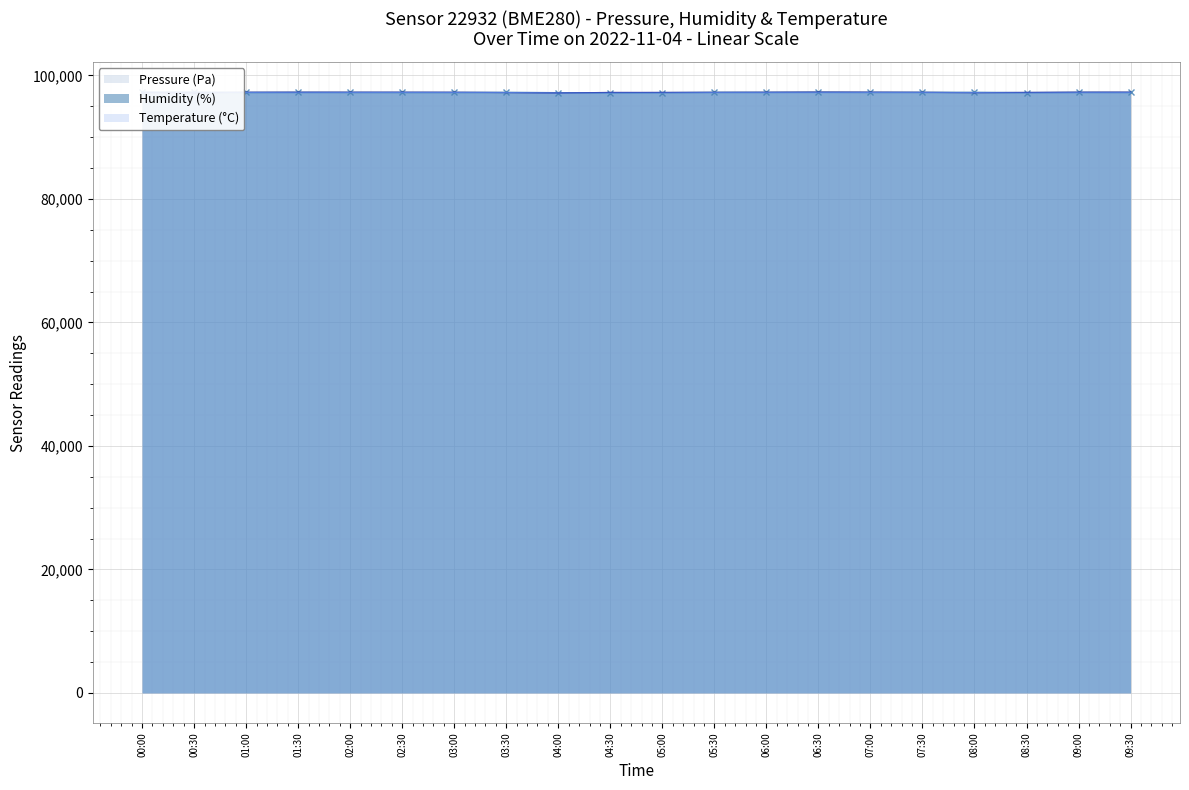

What is the difference between the Humidity (%) values at 03:30 and 02:30?

45.6